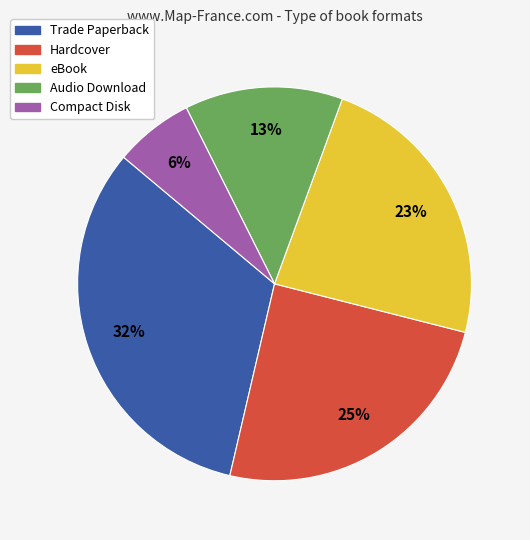

Combined, do Hardcover and Audio Download account for over 50%?

No